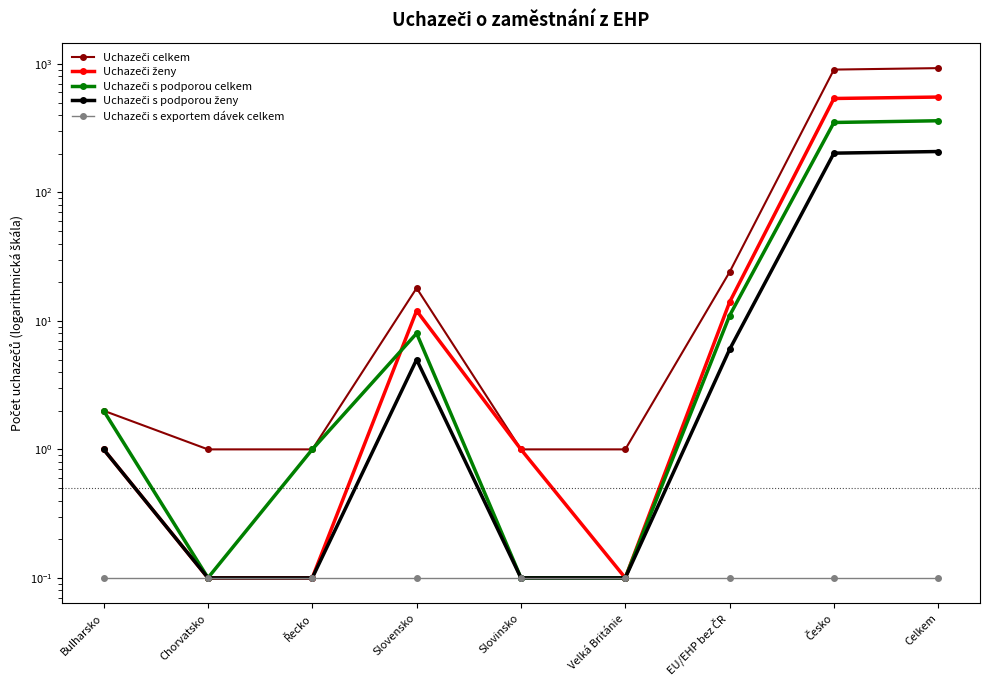

What is the sum of the Uchazeči s podporou celkem values at Celkem and Slovinsko?

361.1